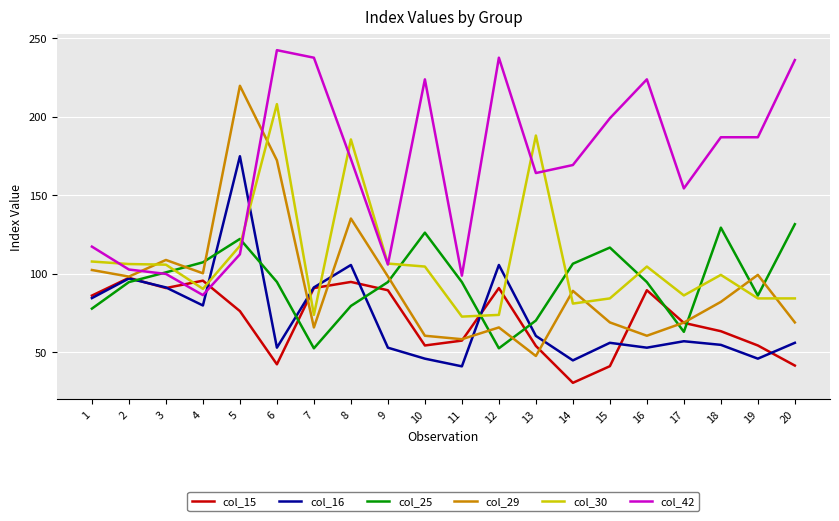

Which label corresponds to the largest value in the chart?

6